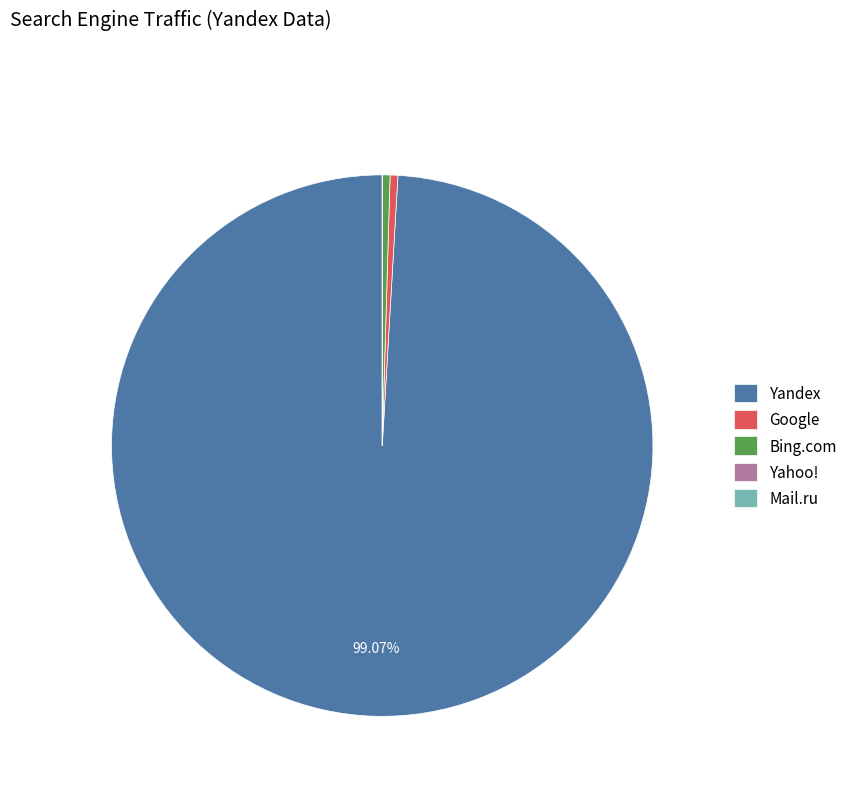

What is the majority slice?

Yandex